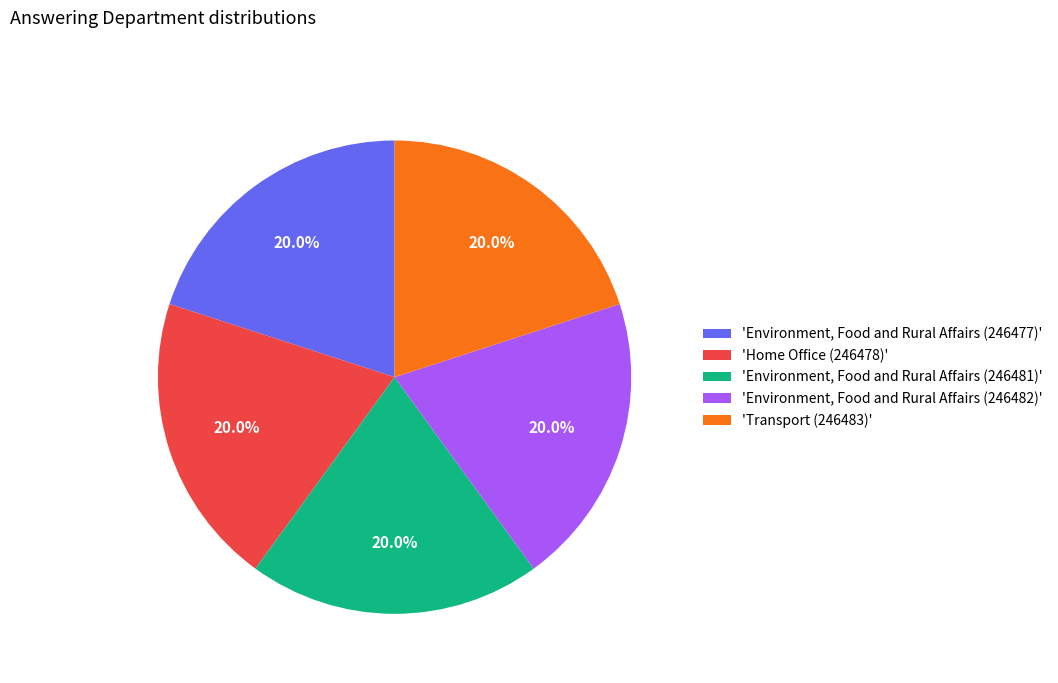

Approximately how many times larger is the value at 'Environment, Food and Rural Affairs (246482)' compared to 'Environment, Food and Rural Affairs (246481)'?

1.0